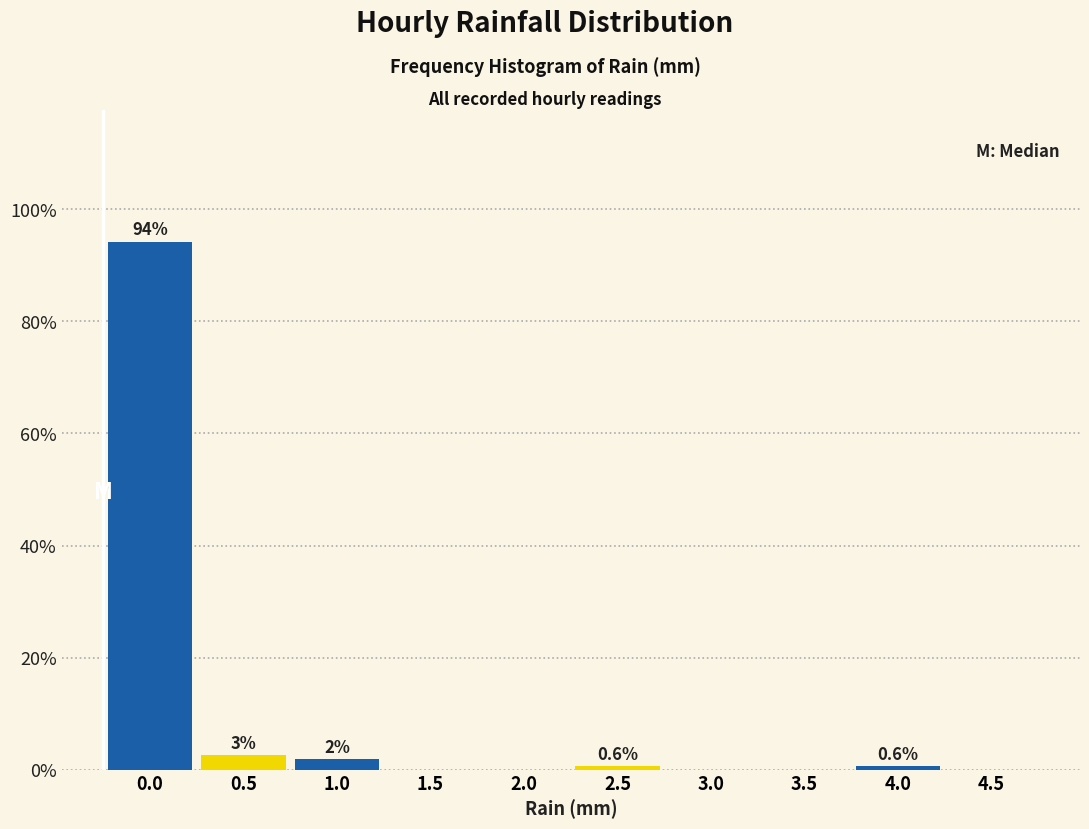

True or false: the data shows 0.6 at 2.5.

True